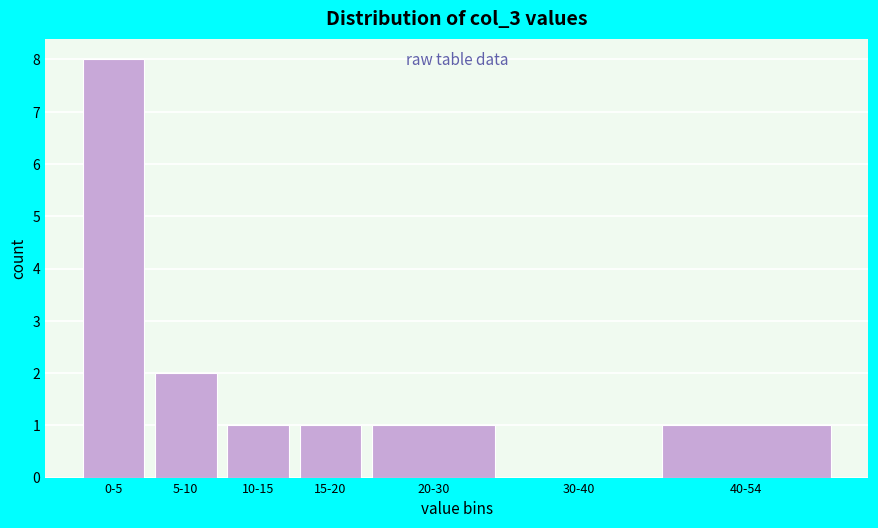

Reading right to left, list all the values displayed in this chart.

40-54=1	30-40=0	20-30=1	15-20=1	10-15=1	5-10=2	0-5=8